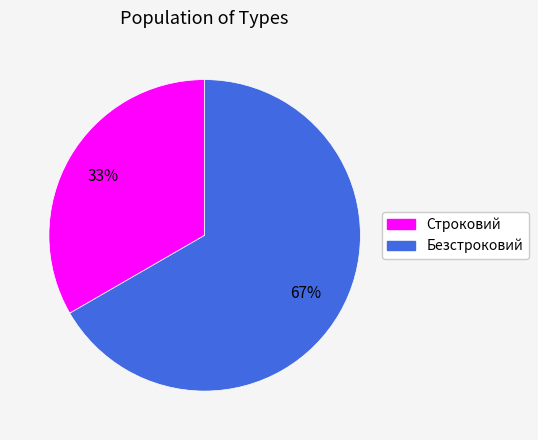

How many slices are in this pie chart?

2